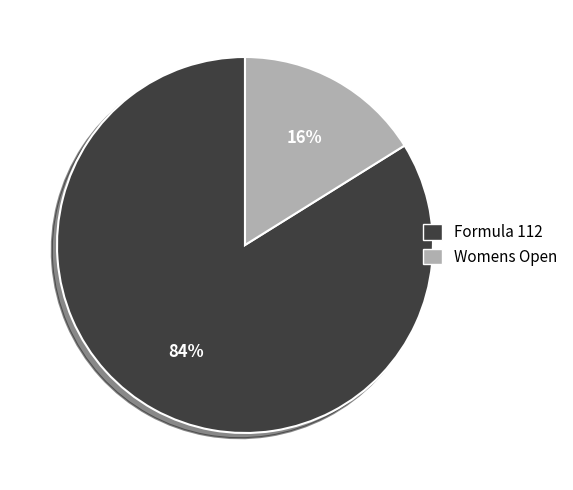

What percentage is the Womens Open slice, to the nearest percent?

16%